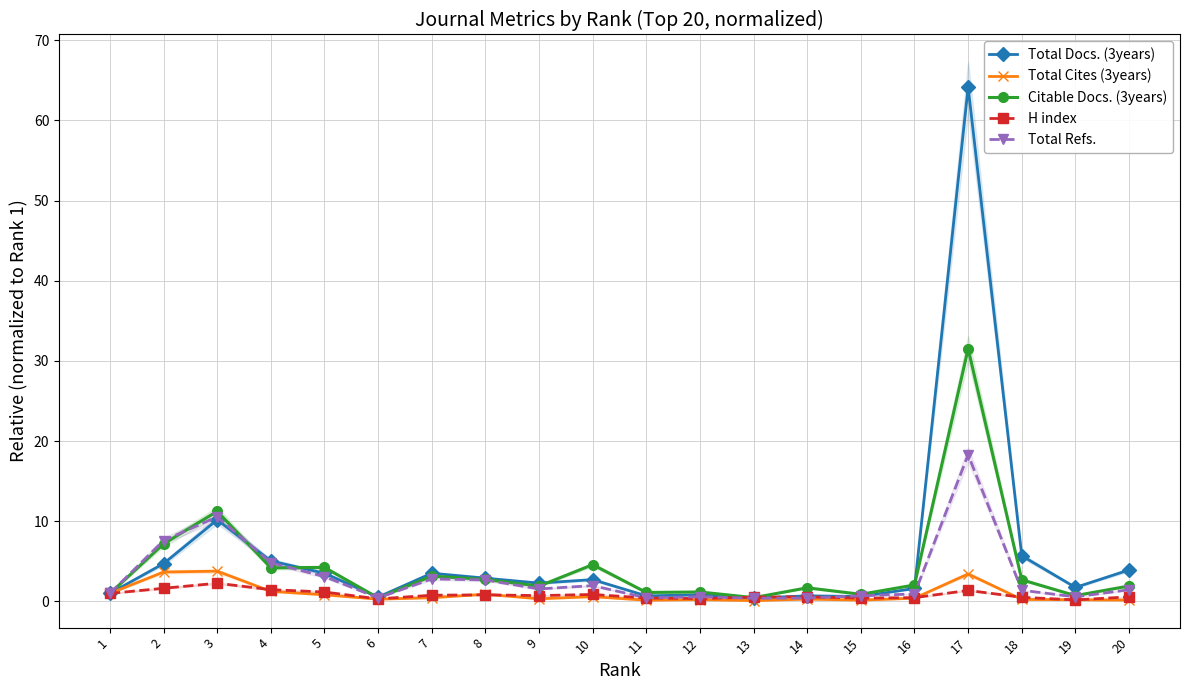

What is the sum of all Citable Docs. (3years) values?

84.9